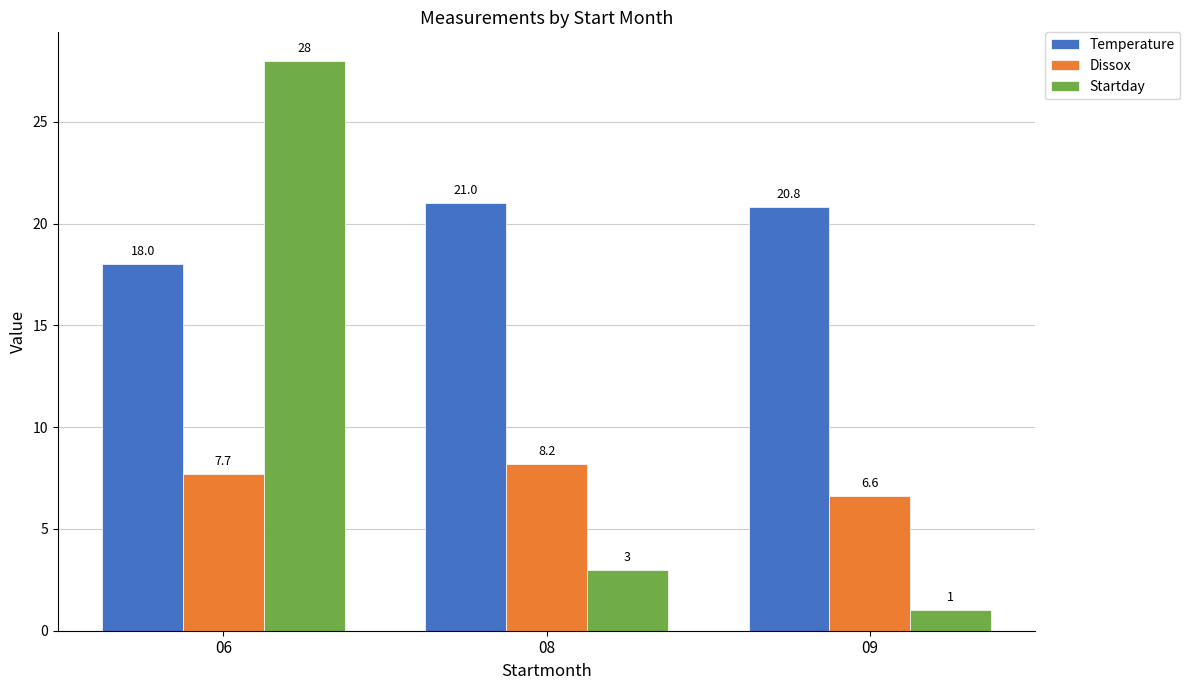

How many distinct data groups are displayed?

3